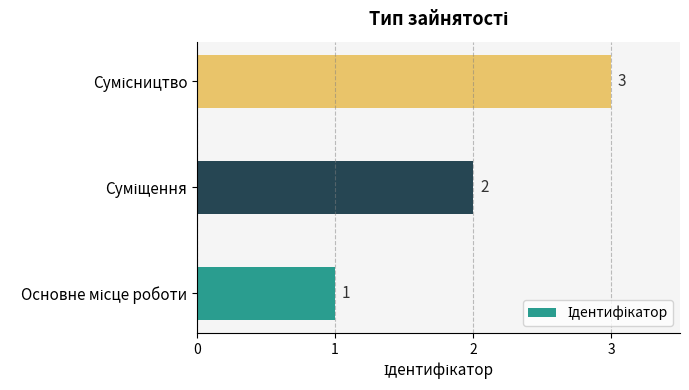

How many values are between 1 and 3?

3